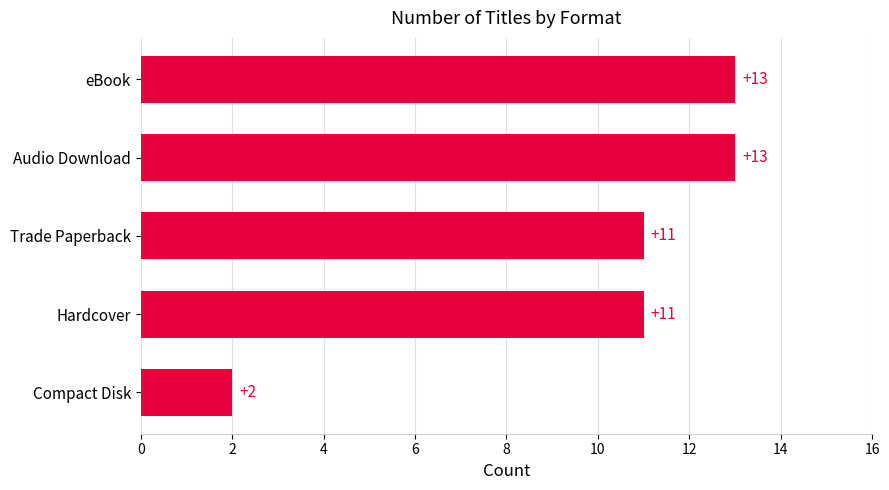

What is the average value?

10